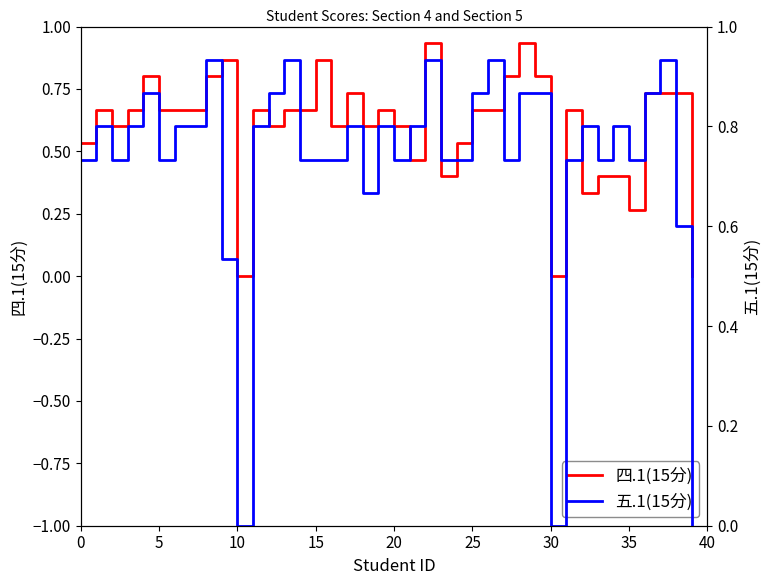

Count the number of categories in the chart.

40